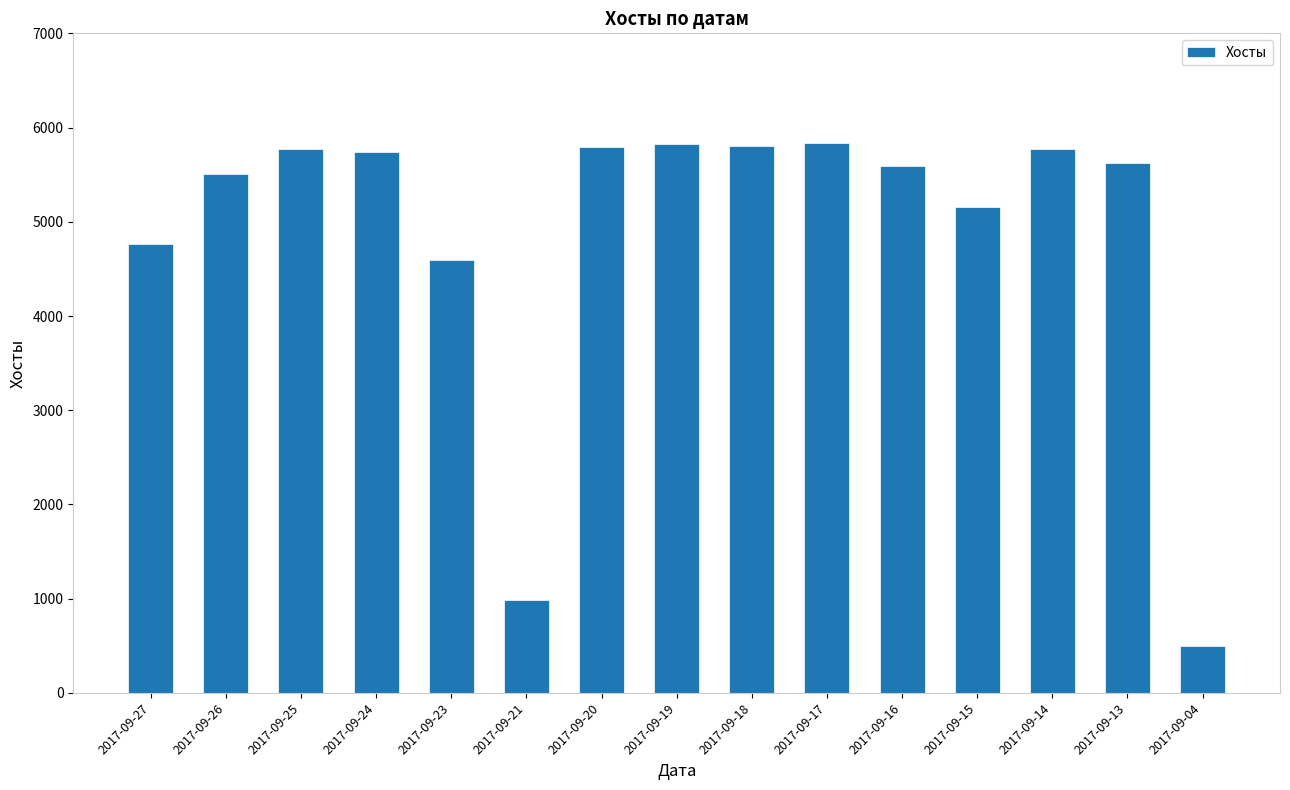

What is the value of the 11th bar from the left?

5593